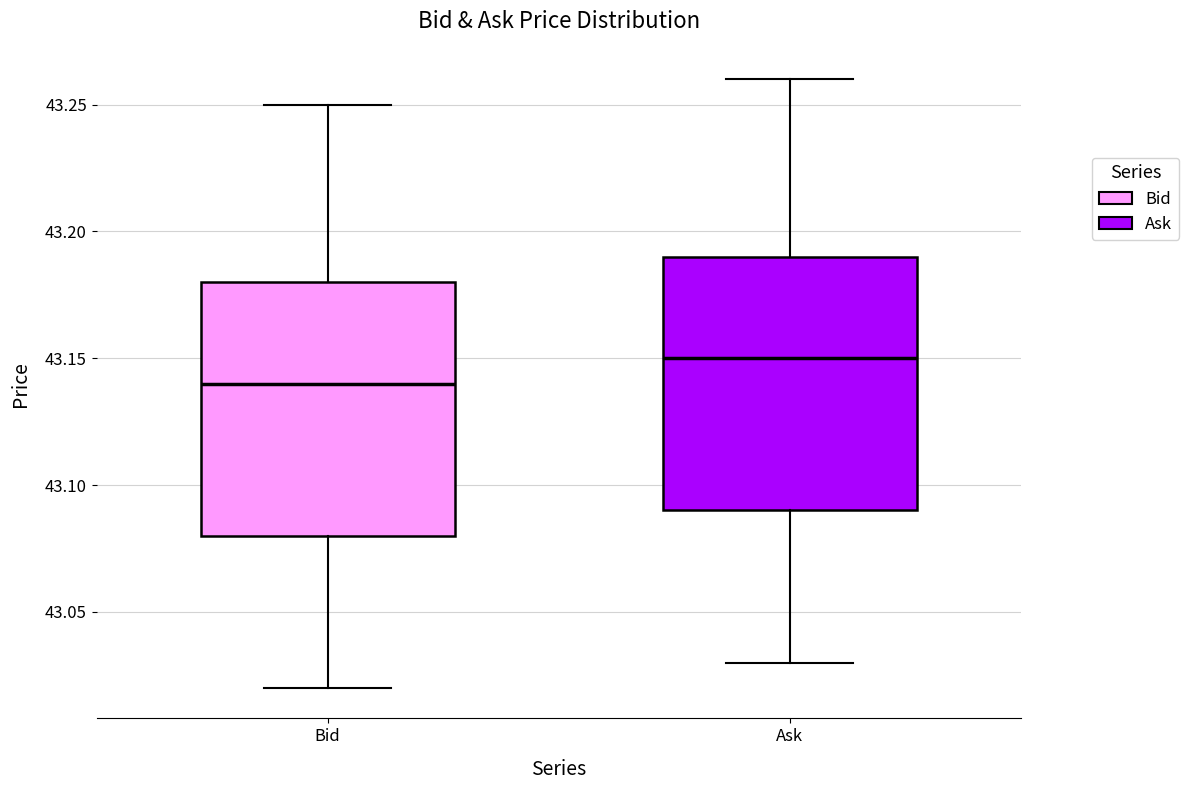

Reading left to right, transcribe this box plot: for each box, give where its median line is, the range the box spans, and where its two whiskers end, as read against the y-axis. The values are not printed on the chart, so give them approximately, as read against the axis.

Bid: median 43.14, box 43.08 to 43.18, whiskers 43.02 to 43.25
Ask: median 43.15, box 43.09 to 43.19, whiskers 43.03 to 43.26